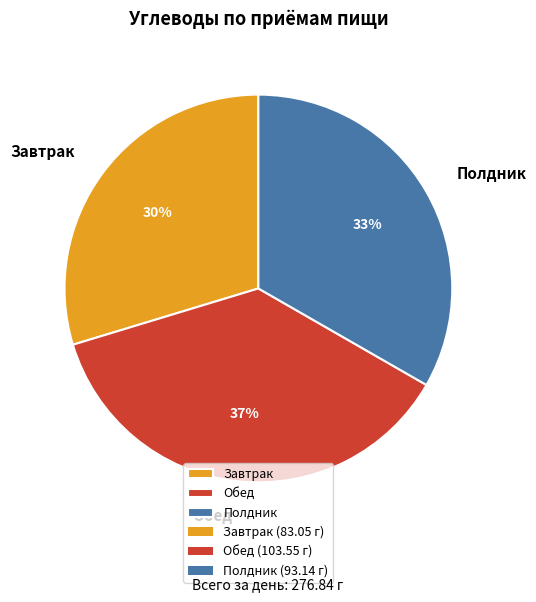

Do Завтрак and Полдник together represent more than half of the pie?

Yes